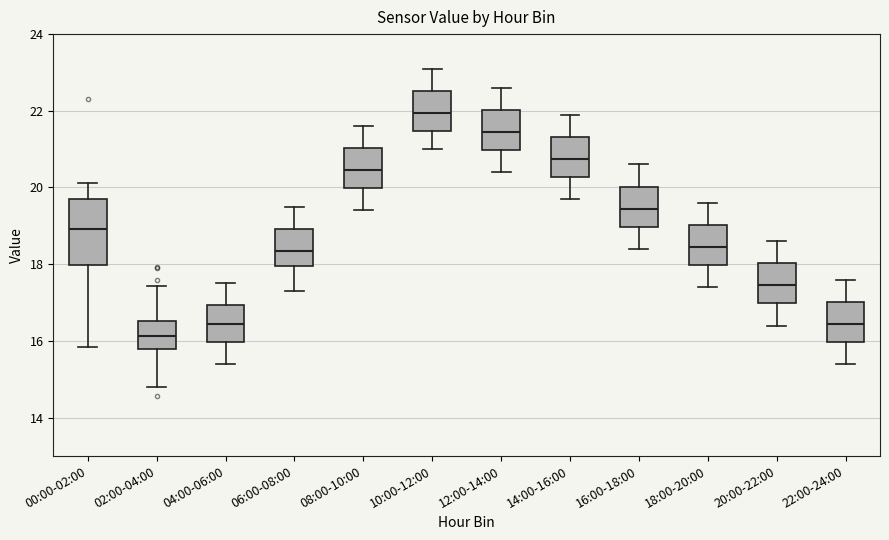

Reading left to right, transcribe this box plot: for each box, give where its median line is, the range the box spans, and where its two whiskers end, as read against the y-axis. The values are not printed on the chart, so give them approximately, as read against the axis.

00:00-02:00: median 19.0, box 18.0 to 19.8, whiskers 15.8 to 20.2
02:00-04:00: median 16.2, box 15.8 to 16.6, whiskers 14.8 to 17.4
04:00-06:00: median 16.4, box 16.0 to 17.0, whiskers 15.4 to 17.6
06:00-08:00: median 18.4, box 18.0 to 19.0, whiskers 17.4 to 19.6
08:00-10:00: median 20.4, box 20.0 to 21.0, whiskers 19.4 to 21.6
10:00-12:00: median 22.0, box 21.4 to 22.6, whiskers 21.0 to 23.2
12:00-14:00: median 21.4, box 21.0 to 22.0, whiskers 20.4 to 22.6
14:00-16:00: median 20.8, box 20.2 to 21.4, whiskers 19.8 to 22.0
16:00-18:00: median 19.4, box 19.0 to 20.0, whiskers 18.4 to 20.6
18:00-20:00: median 18.4, box 18.0 to 19.0, whiskers 17.4 to 19.6
20:00-22:00: median 17.4, box 17.0 to 18.0, whiskers 16.4 to 18.6
22:00-24:00: median 16.4, box 16.0 to 17.0, whiskers 15.4 to 17.6